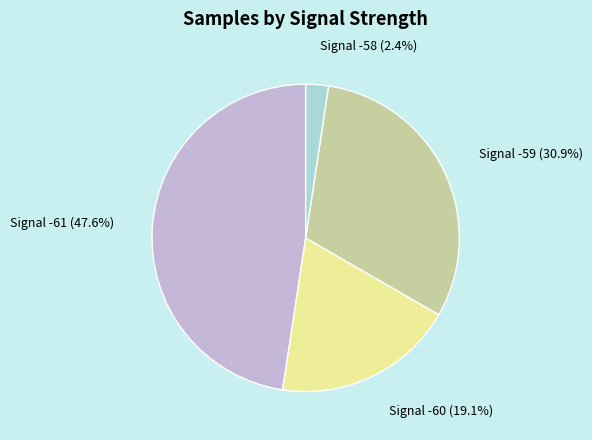

How many segments does this pie chart have?

4